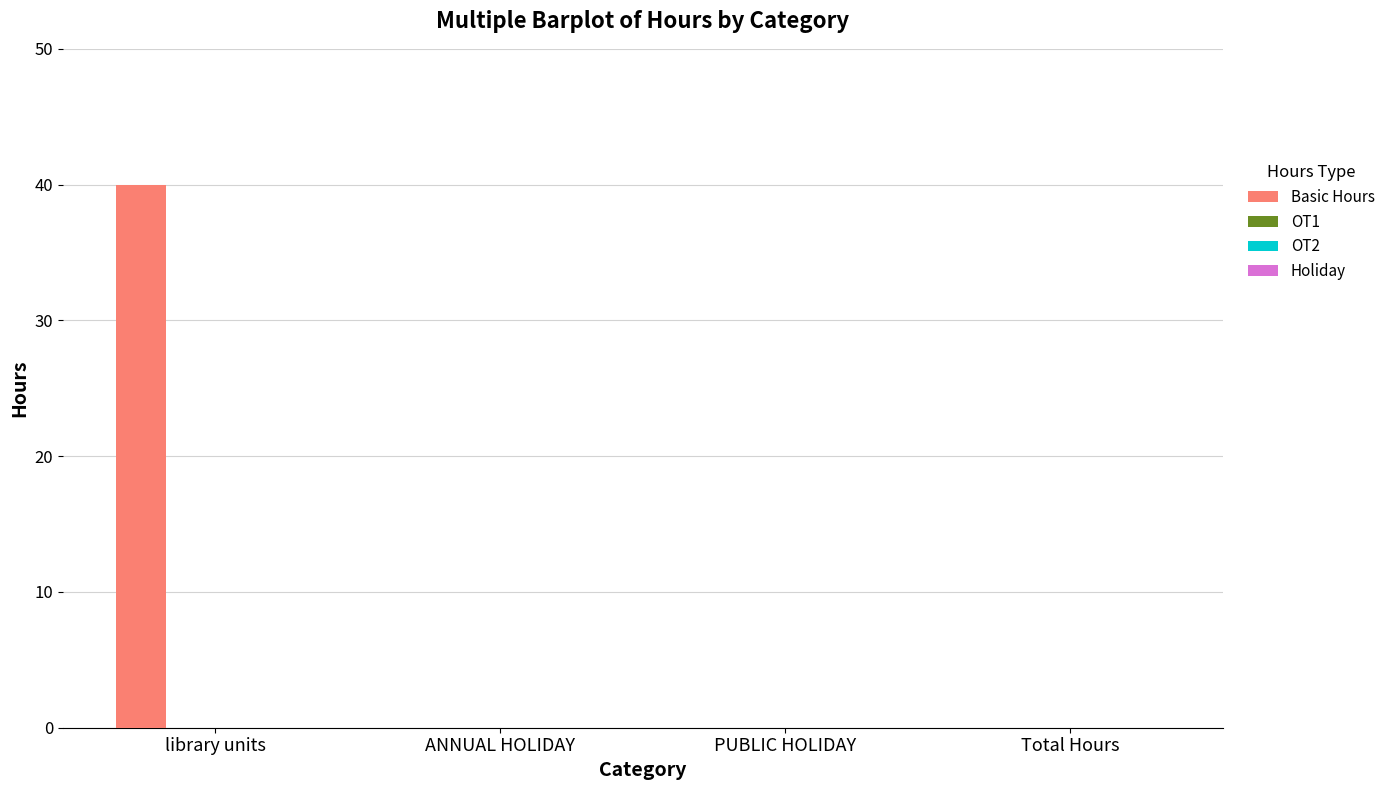

What is the sum of all values?

40